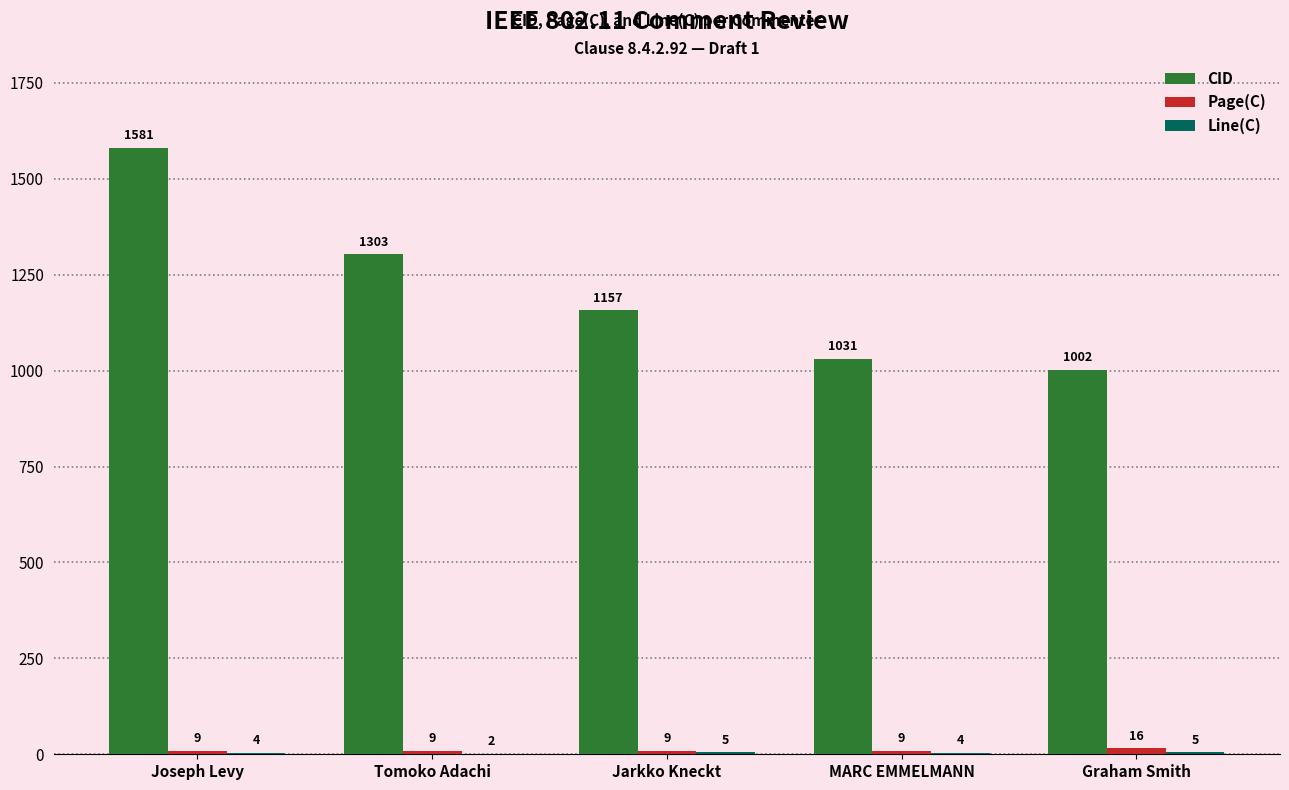

At which category does the chart reach its peak across all series?

Joseph Levy